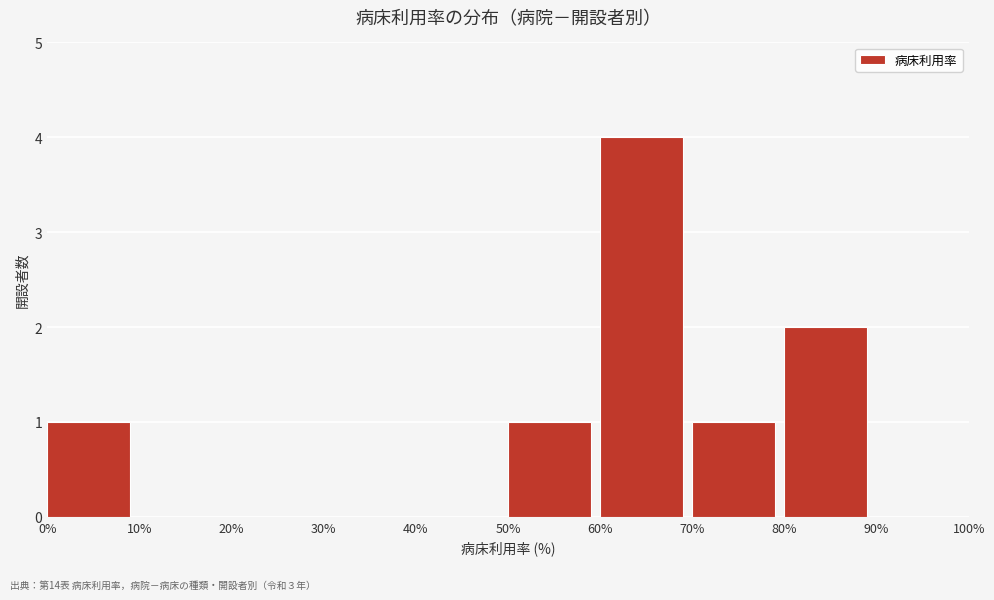

What is the height of the bar covering 60% to 70% on the x-axis? The values are not printed on the chart, so give them approximately, as read against the axis.

4